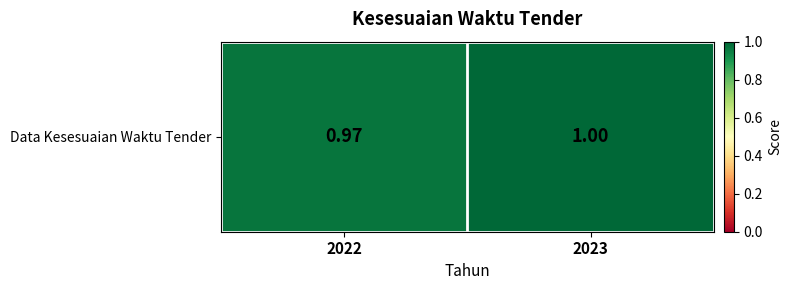

At which label is the value closest to 0?

2022